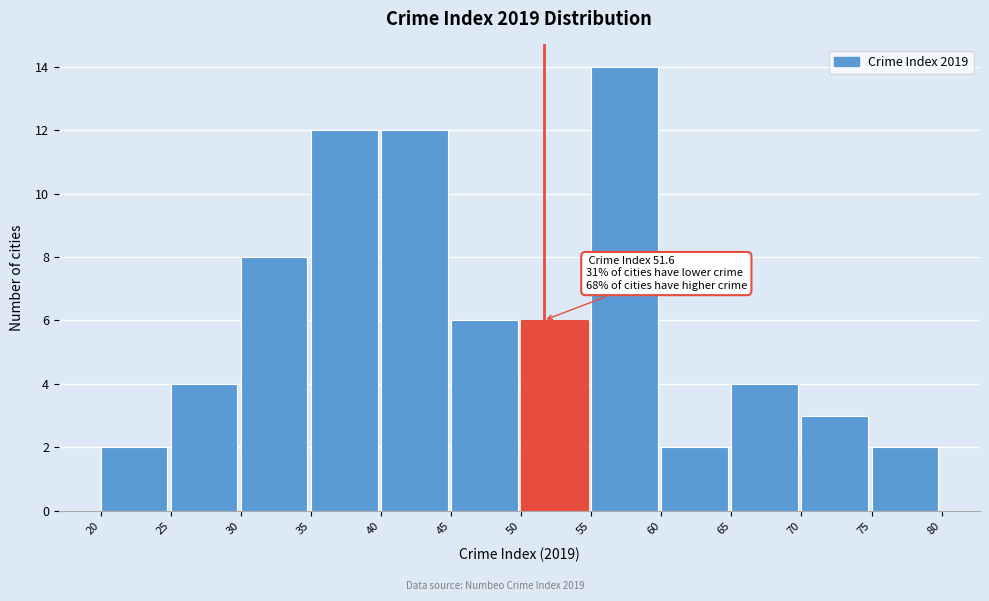

Over which range of the x-axis is the bar tallest?

55 to 60